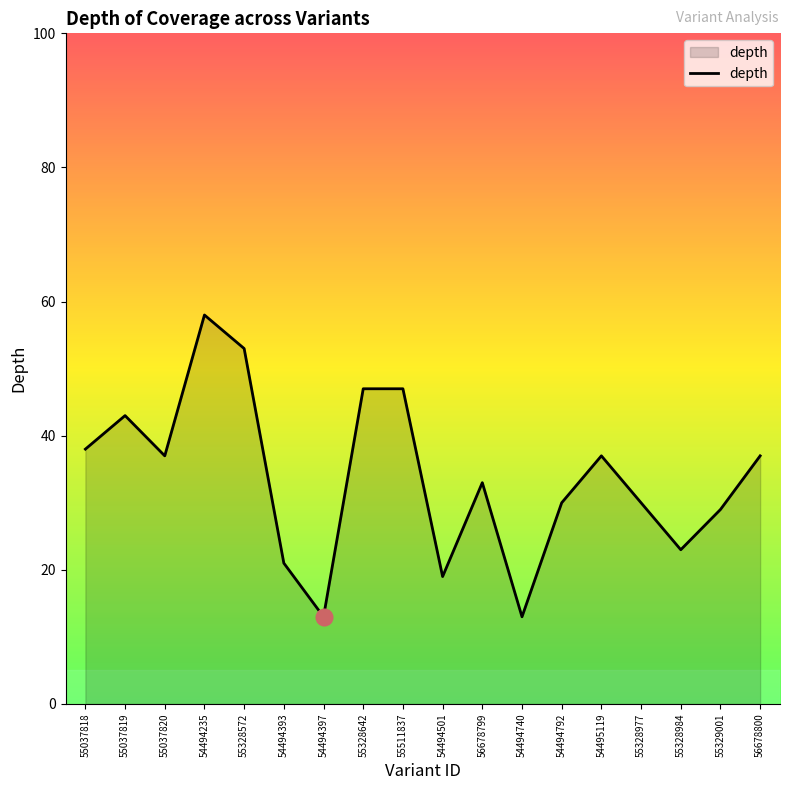

What is the change in value from 54494397 to 56678799?

+20